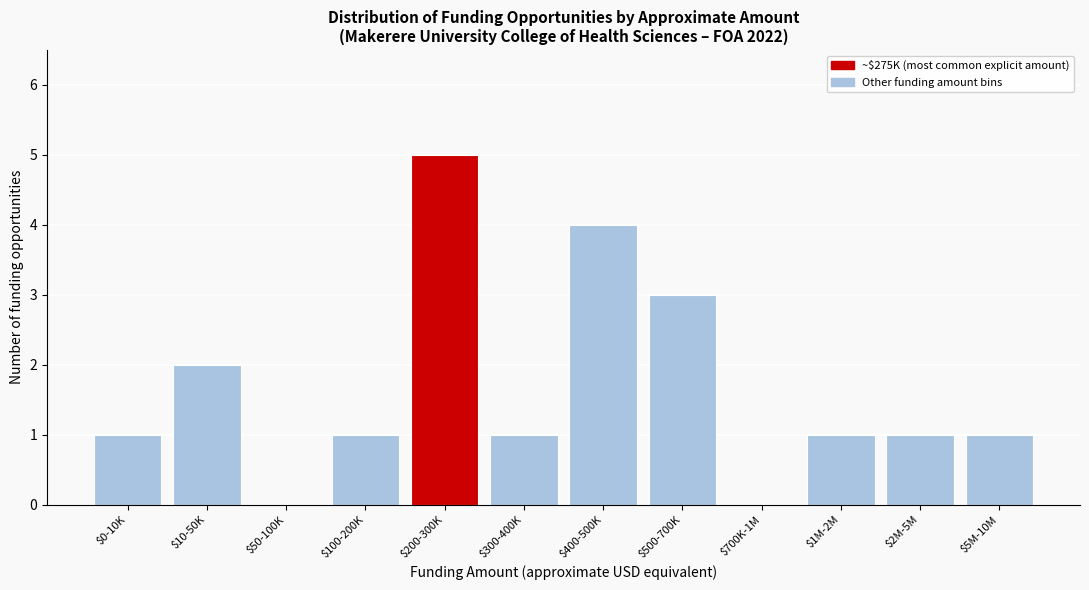

The chart shows a value of 0 at $700K-1M. True or false?

True